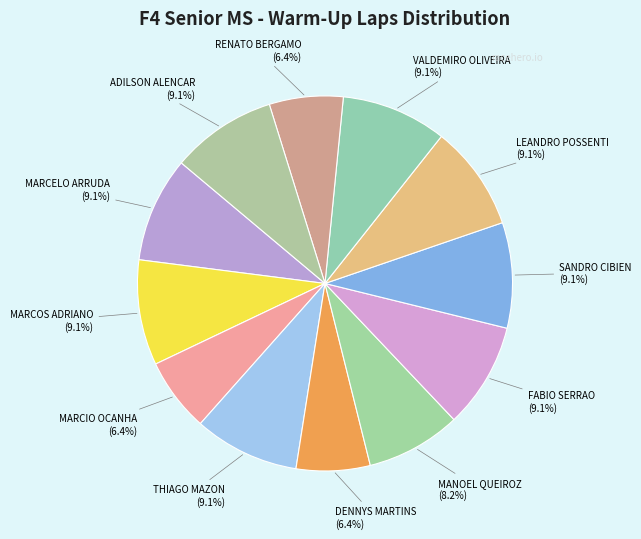

The MARCELO ARRUDA slice represents 18% of the pie. True or false?

False